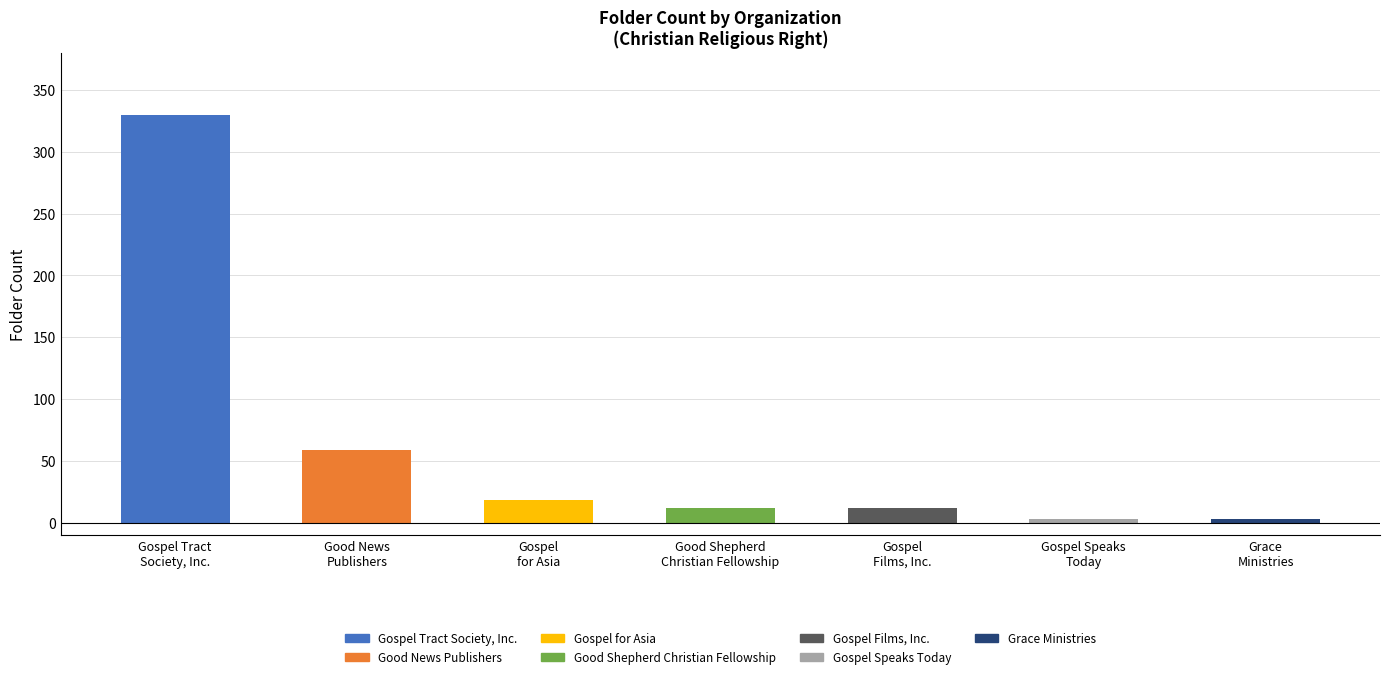

What is the value of the 4th bar from the left?

12